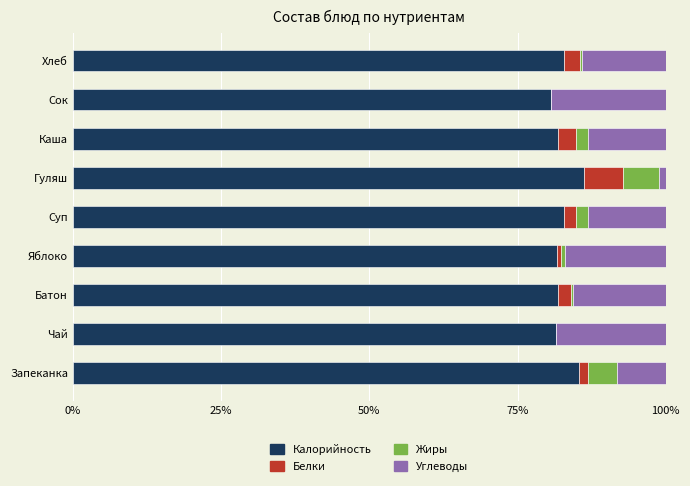

What is the total value across all series at Каша?

100.0